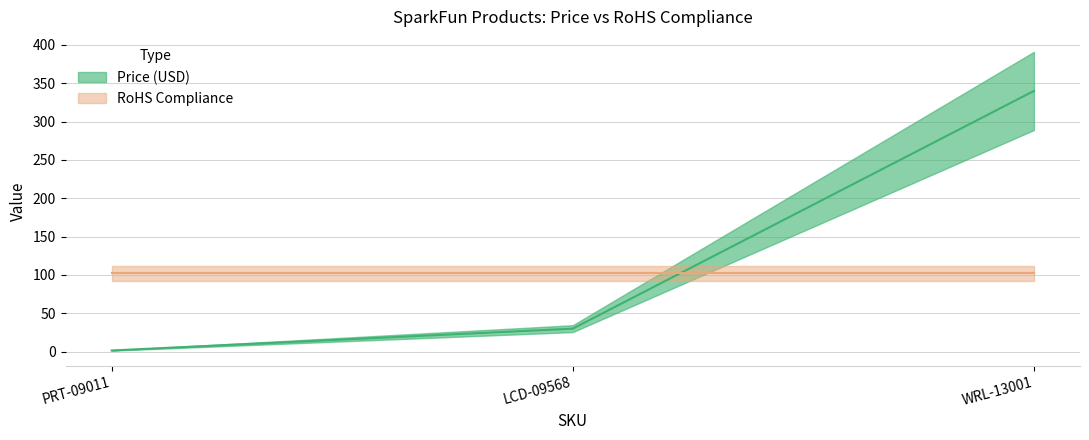

The chart shows a value of 1.5 at PRT-09011. True or false?

True